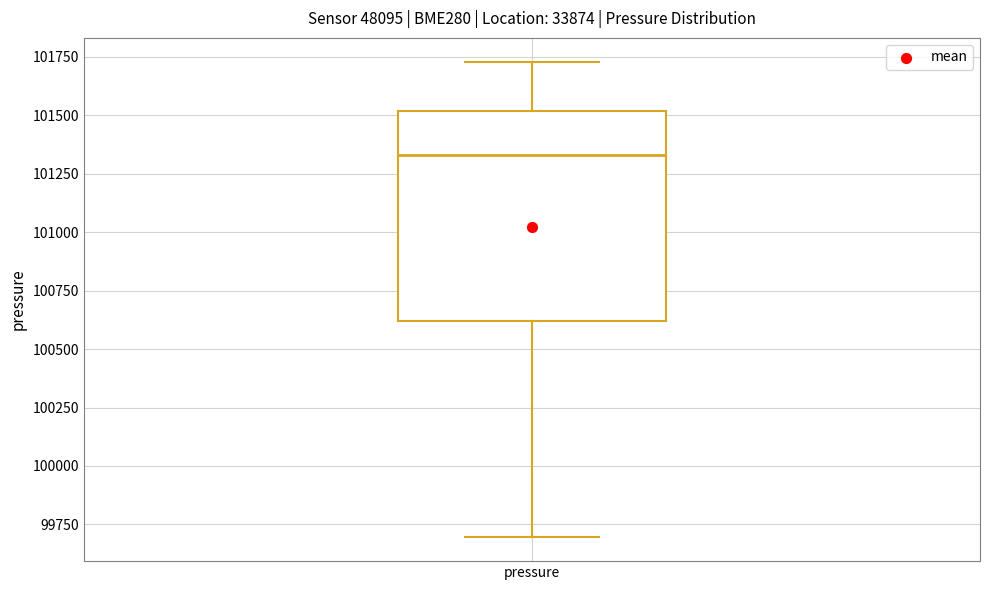

Read this box plot against the y-axis: the position of the median line, the range covered by the box, and the ends of both whiskers. The values are not printed on the chart, so give them approximately, as read against the axis.

median 101350, box 100600 to 101500, whiskers 99700 to 101750